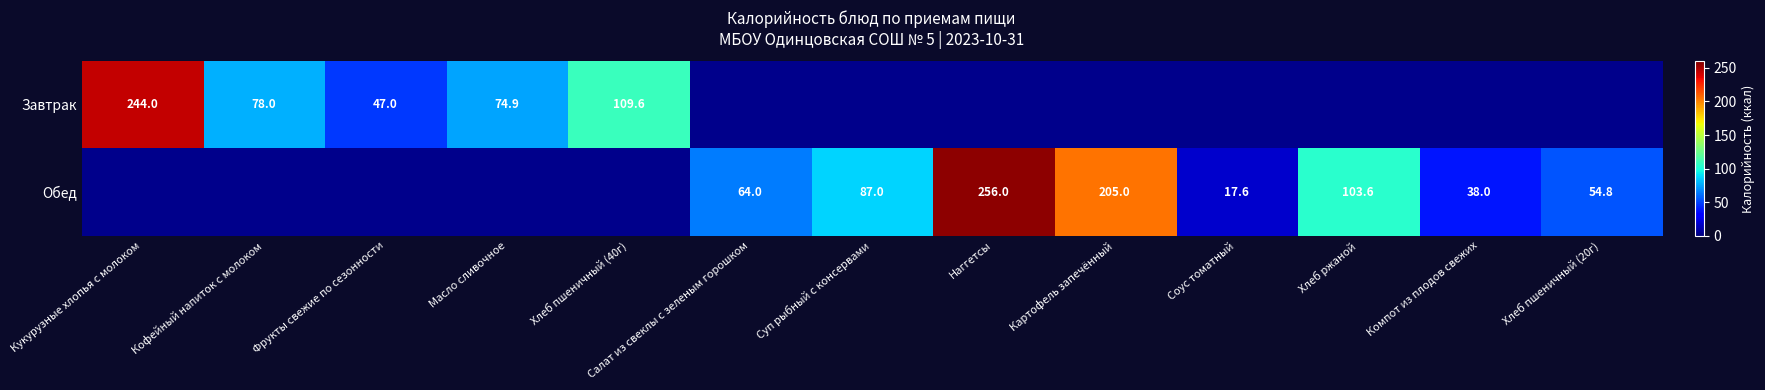

The value of Обед at Наггетсы is 97.2. True or false?

False